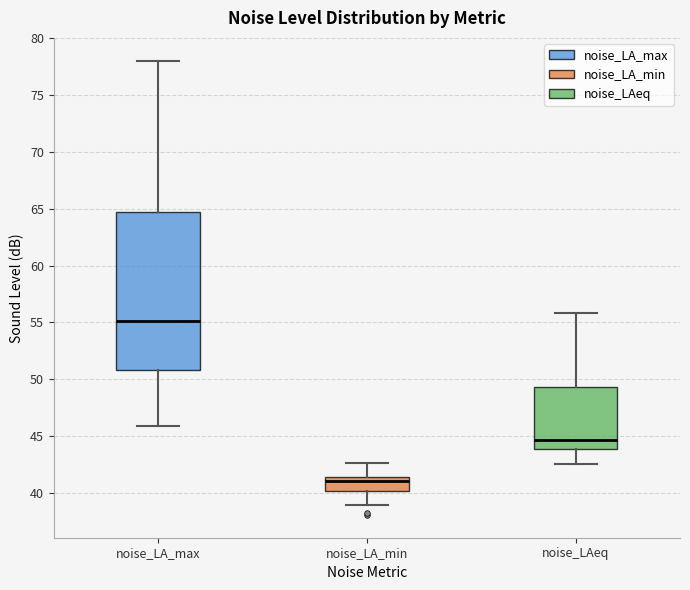

Where does the median line of the box for noise_LAeq sit on the y-axis? The values are not printed on the chart, so give them approximately, as read against the axis.

44.5